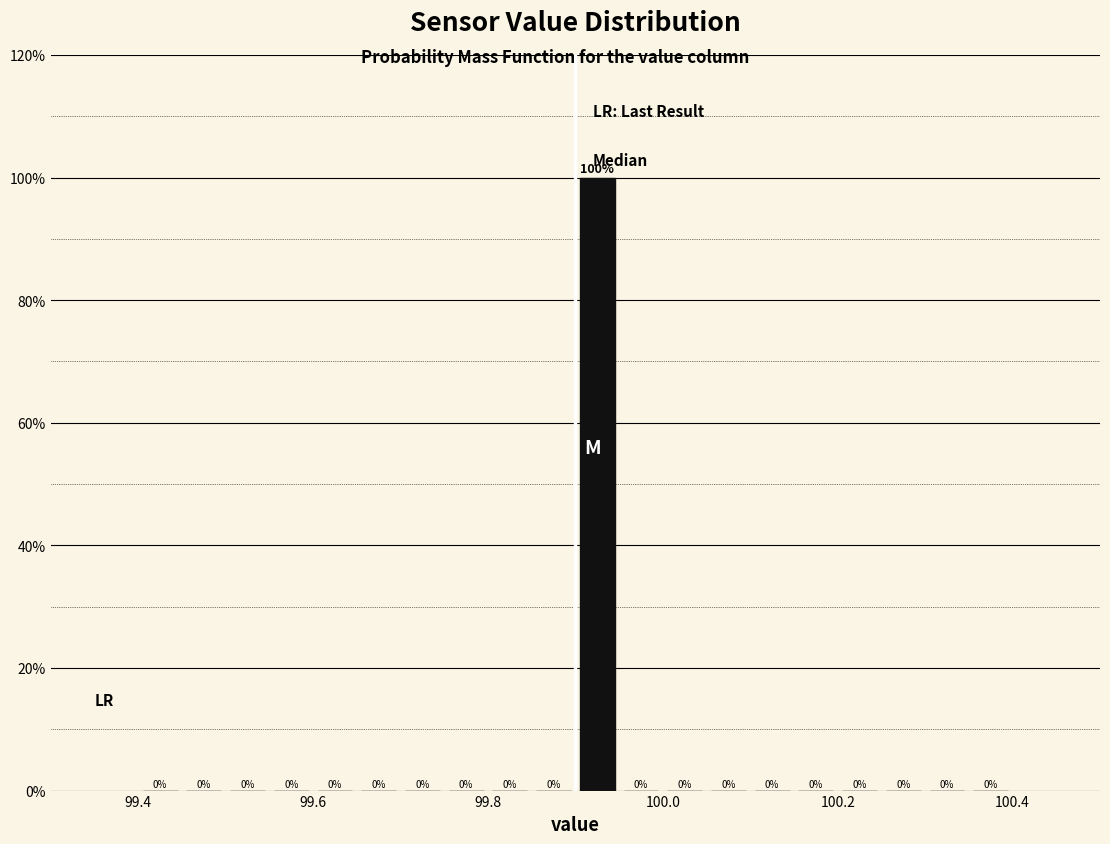

Around what value on the x-axis is the tallest bar? Give the approximate position of its centre, as read against the axis.

99.92